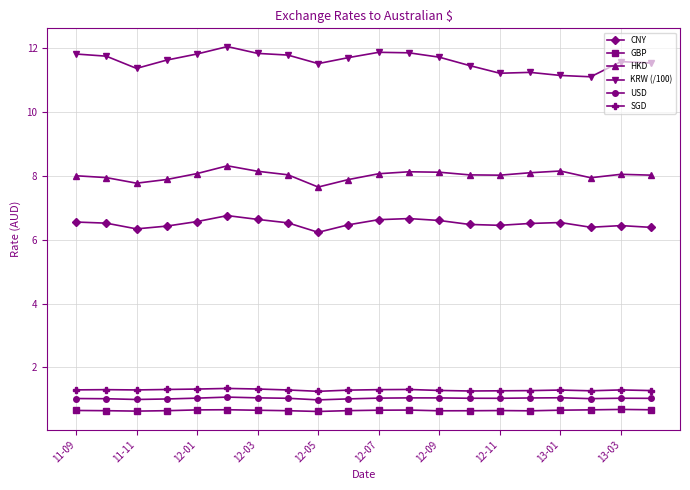

True or false: GBP and SGD intersect in this chart.

False